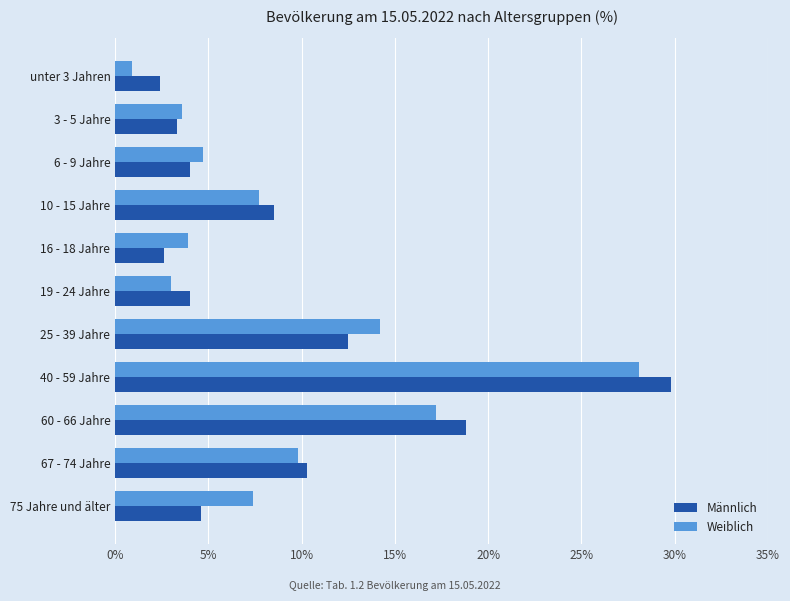

Is it true that Weiblich equals 3.6 at 3 - 5 Jahre?

True